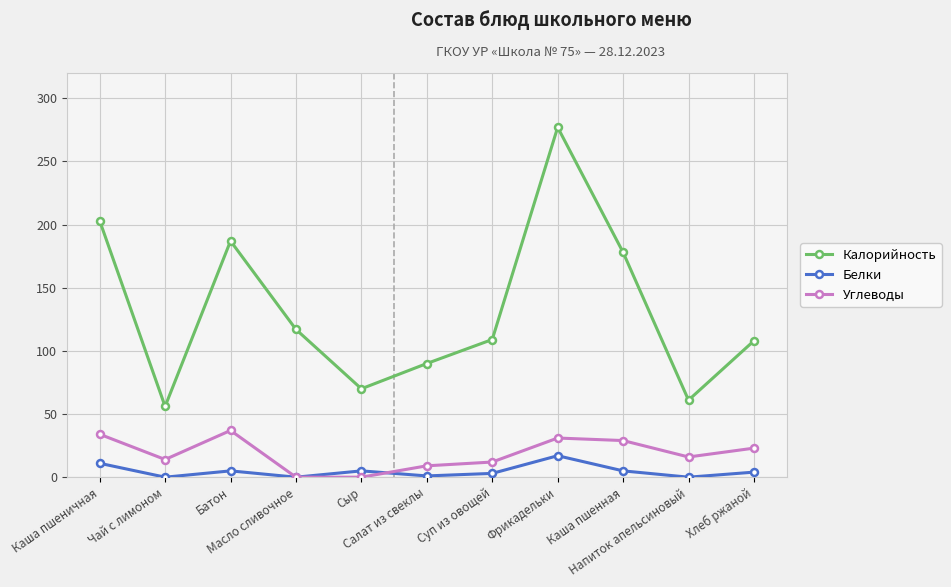

How many data points in Углеводы are less than 16?

5